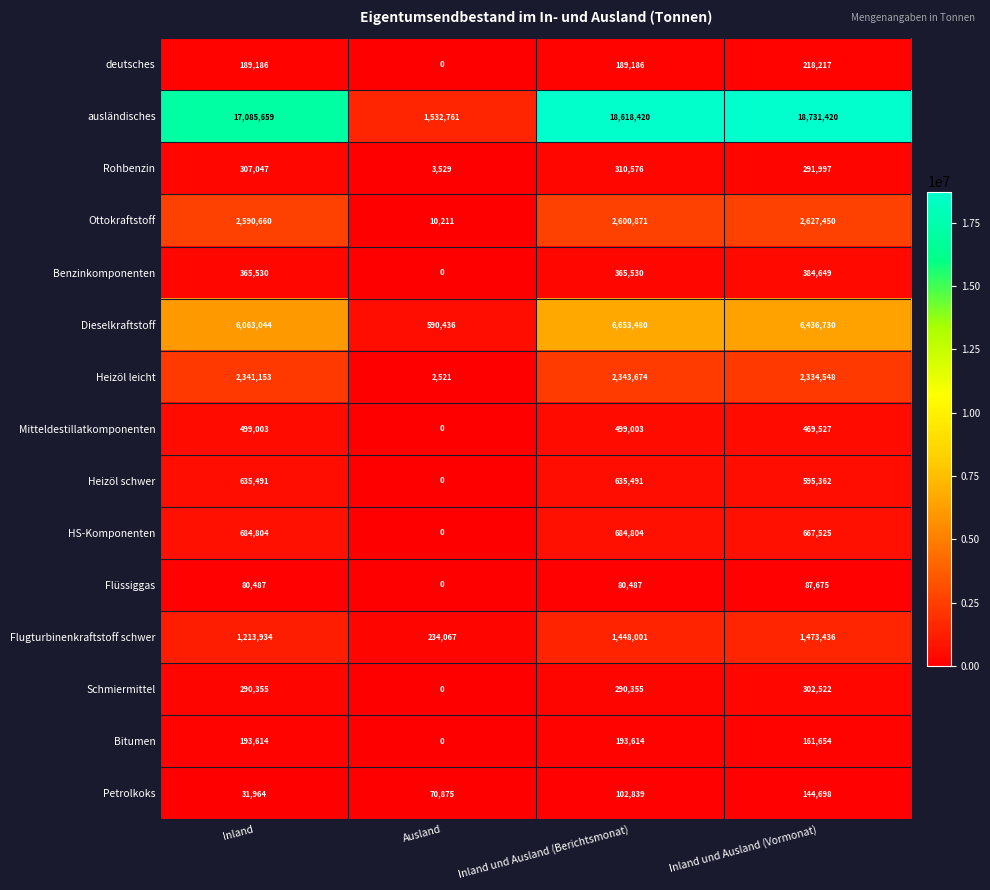

The Dieselkraftstoff series shows 6436730 at Inland und Ausland (Vormonat). True or false?

True